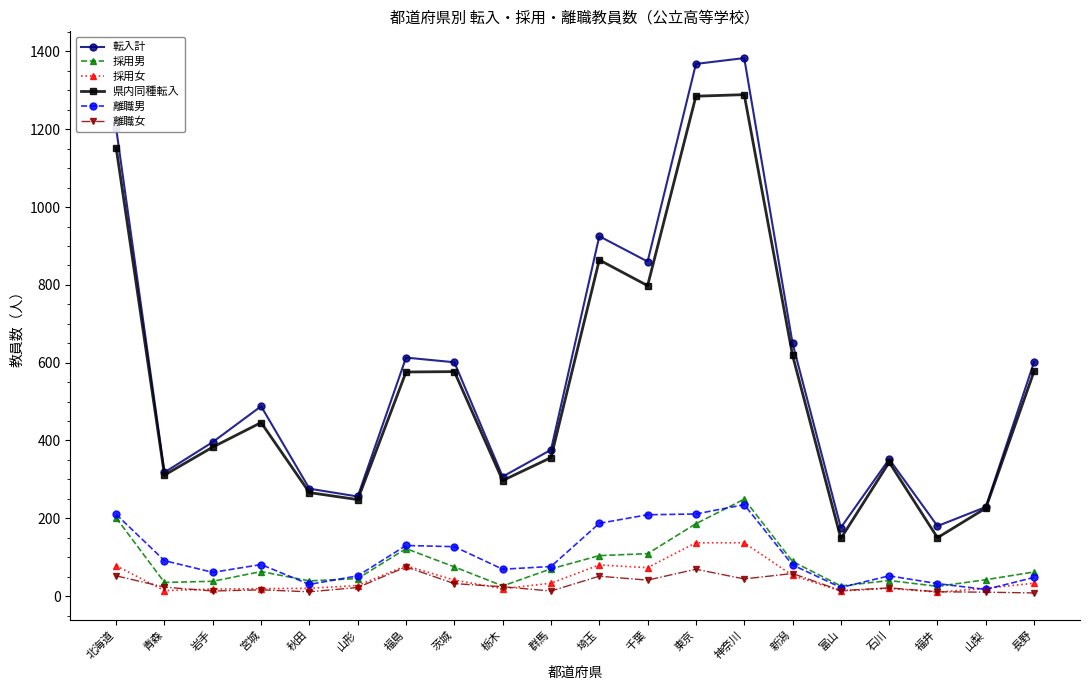

Which series changed the most between 秋田 and 富山?

県内同種転入